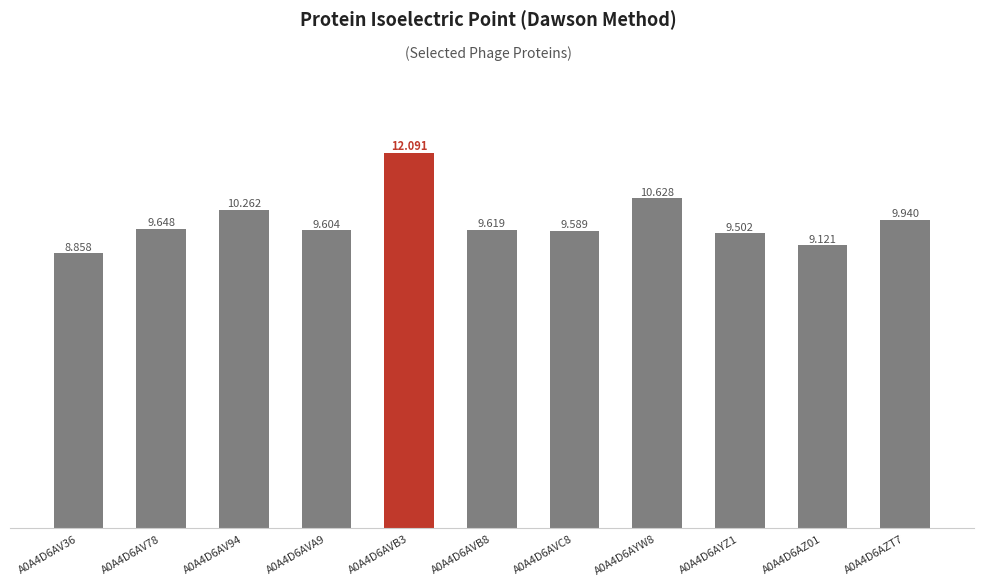

How many values are below 9?

1